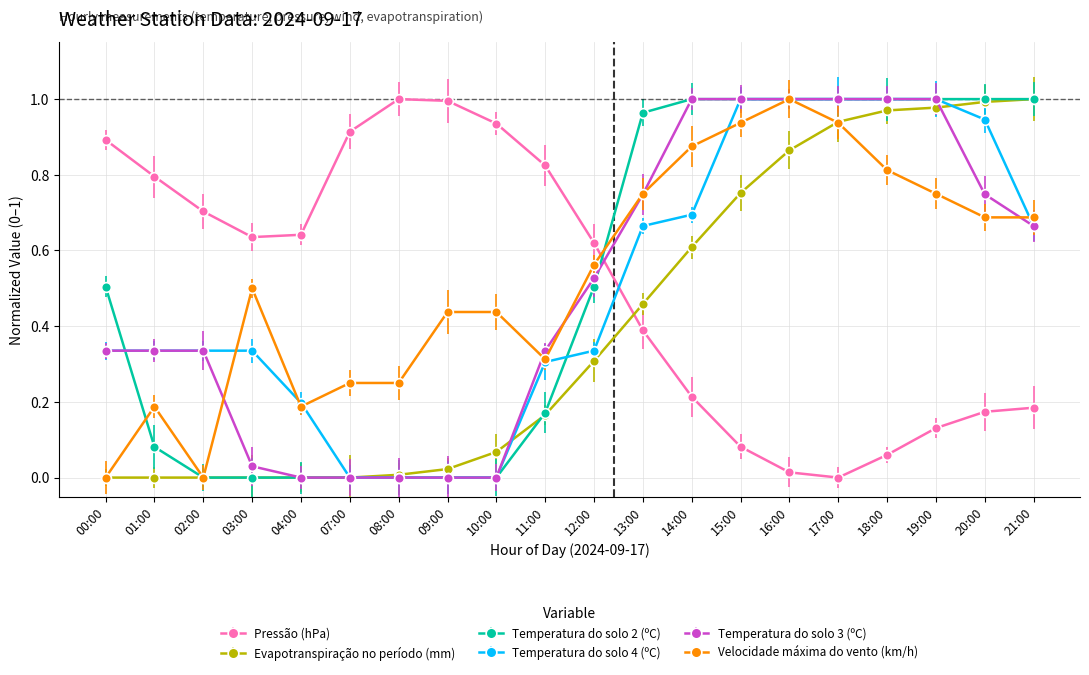

What is the average value of the Evapotranspiração no período (mm) series?

0.4